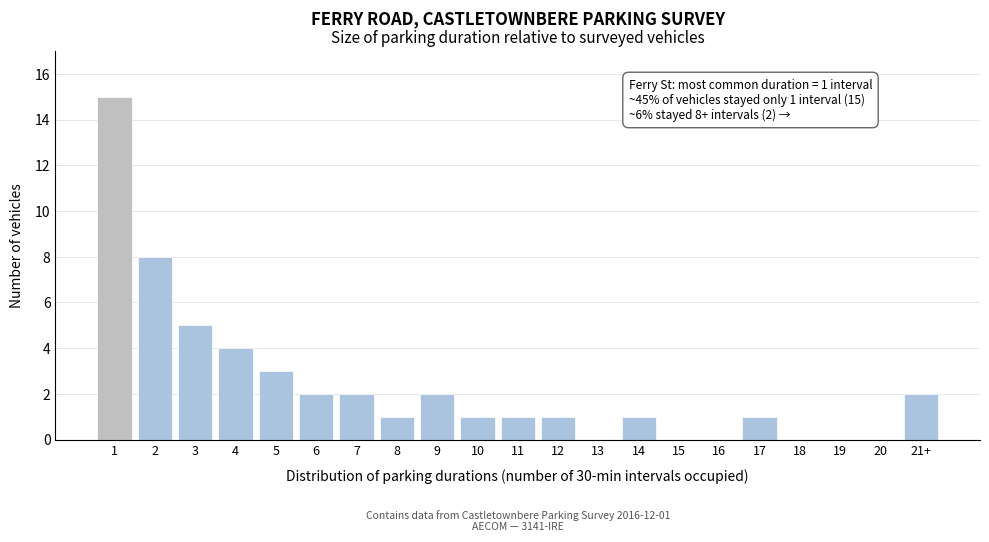

Reading left to right, what are all the values shown in this chart?

1=15	2=8	3=5	4=4	5=3	6=2	7=2	8=1	9=2	10=1	11=1	12=1	13=0	14=1	15=0	16=0	17=1	18=0	19=0	20=0	21+=2